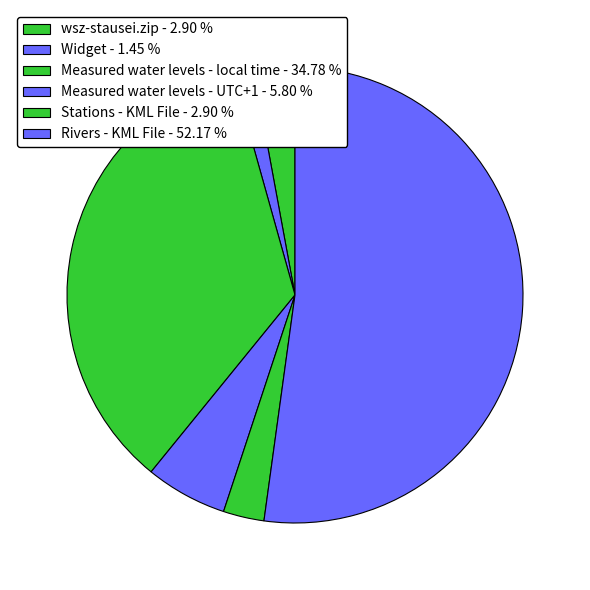

Does Widget represent more than half of the total?

No